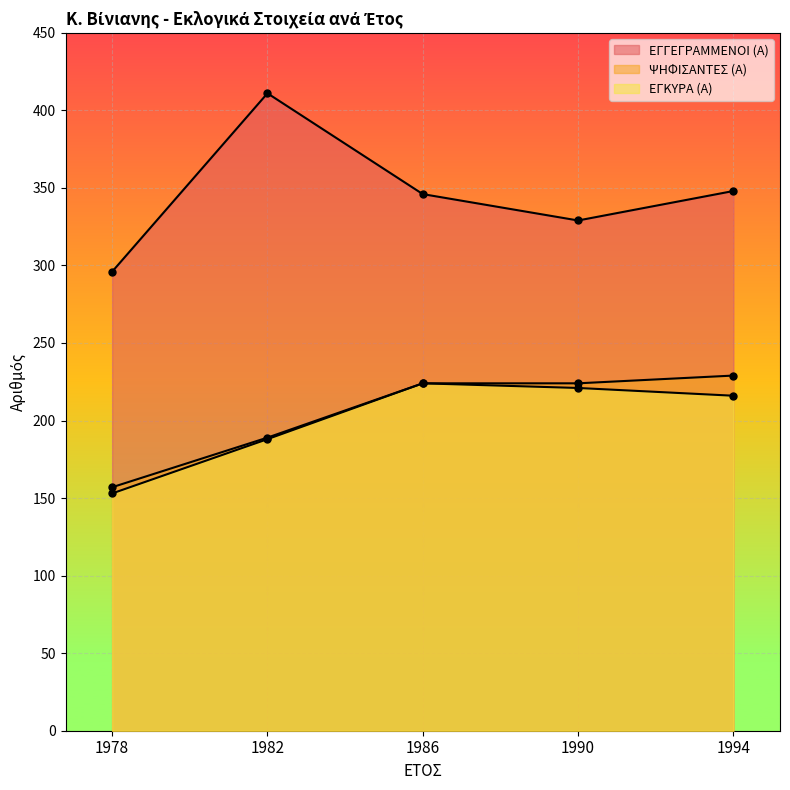

Which series has the largest Y range (max minus min)?

ΕΓΓΕΓΡΑΜΜΕΝΟΙ (Α)